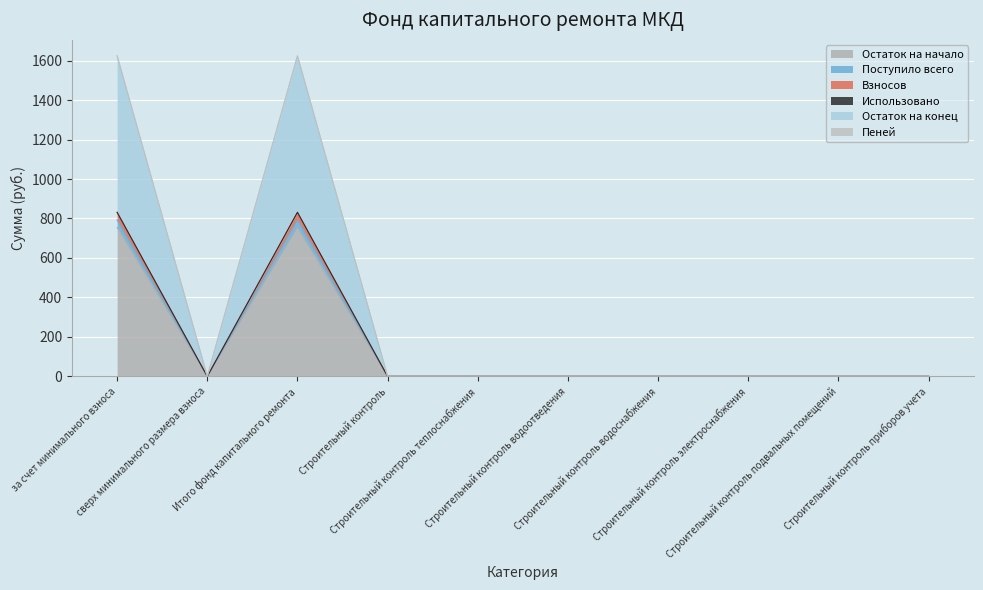

What is the average value of the Взносов series?

166.3